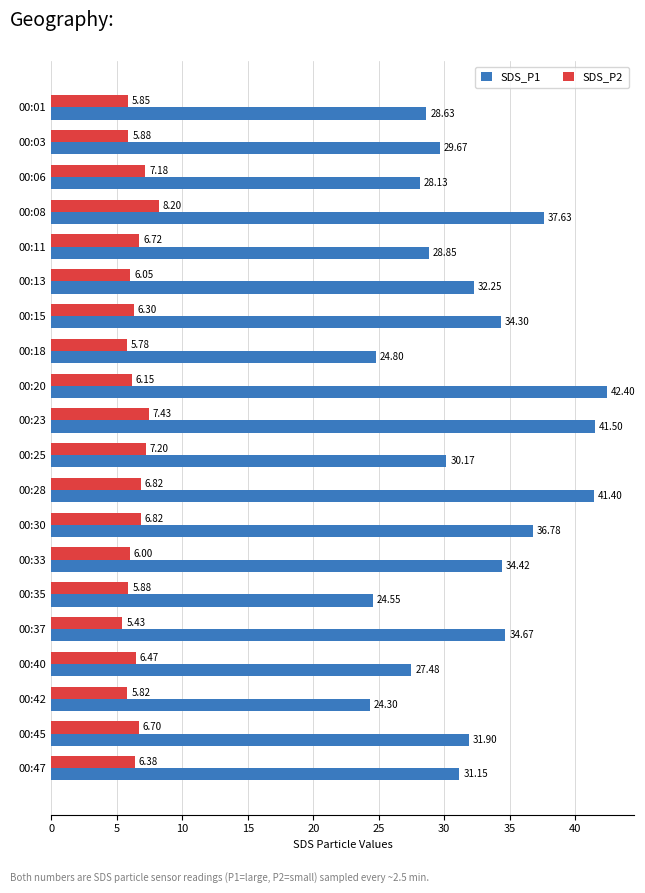

Which series has the largest total across all categories?

SDS_P1